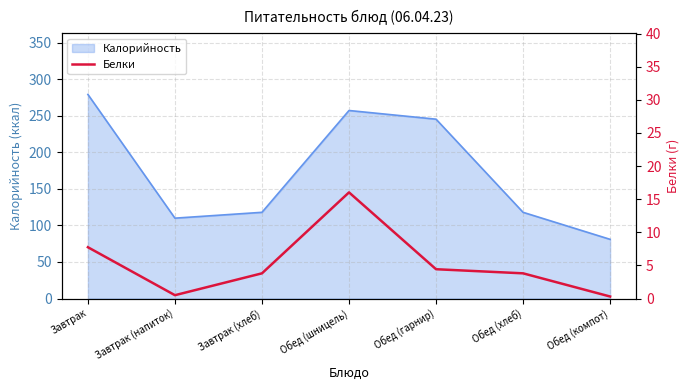

Read the Калорийность value at Обед (компот).

81.0